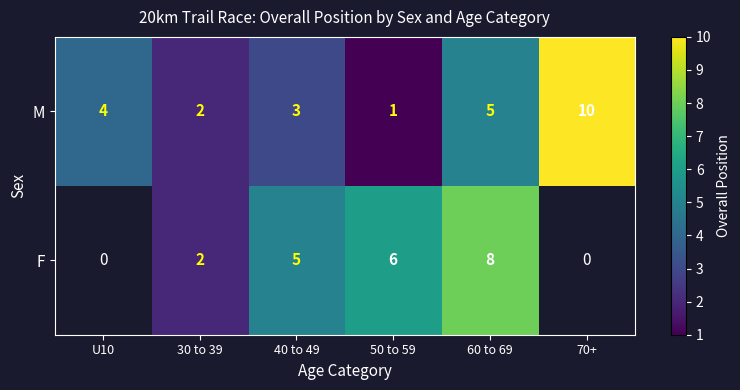

At which label does M reach its peak?

70+